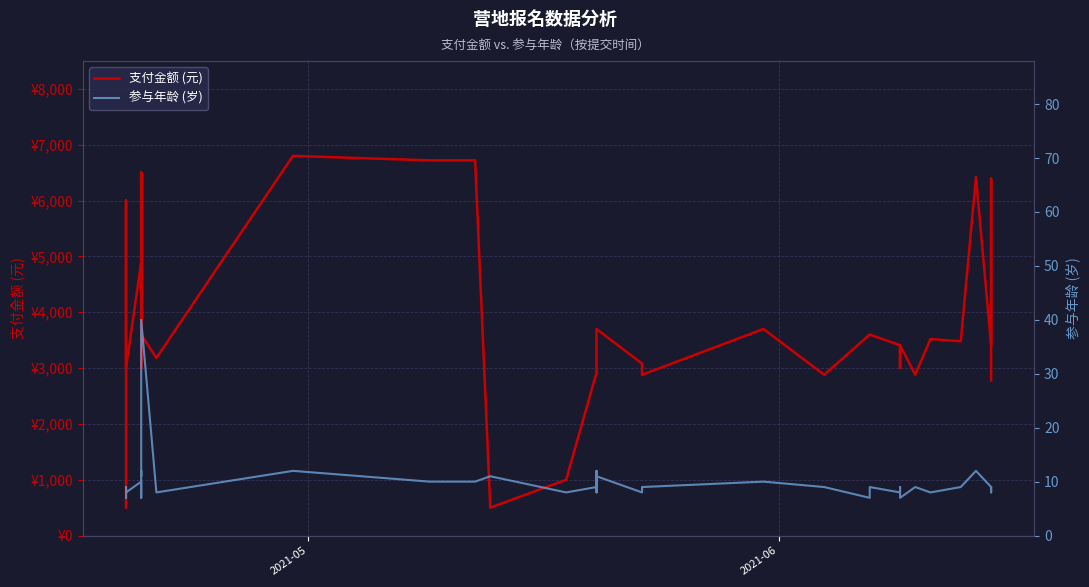

Reading left to right, list all the values displayed in this chart.

支付金额 (元): 500	6000	3600	3600	3000	4900	6500	4900	3000	3600	6500	3600	3180	6800	6720	6720	500	1000	2920	2920	2920	2920	3700	3080	2880	3700	2880	3600	3600	3409	3000	3409	2880	3520	3480	6420	3409	6392	2780
参与年龄 (岁): 8	9	9	7	8	10	7	9	9	12	11	40	8	12	10	10	11	8	9	9	12	8	11	8	9	10	9	7	9	8	9	7	9	8	9	12	9	8	9